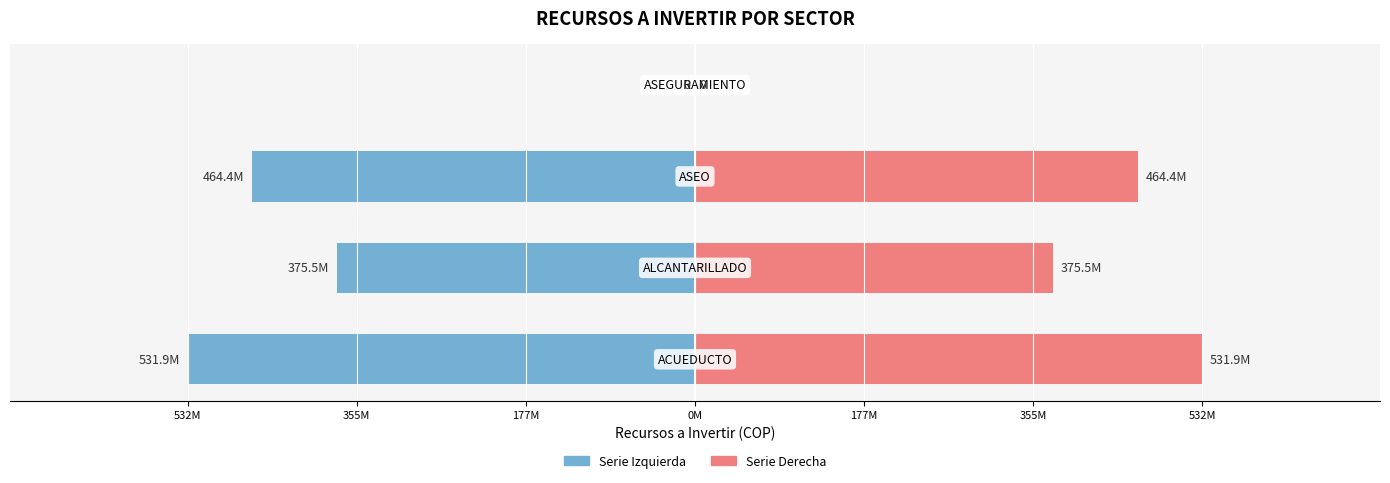

Between 355M and 532M, which is larger?

355M